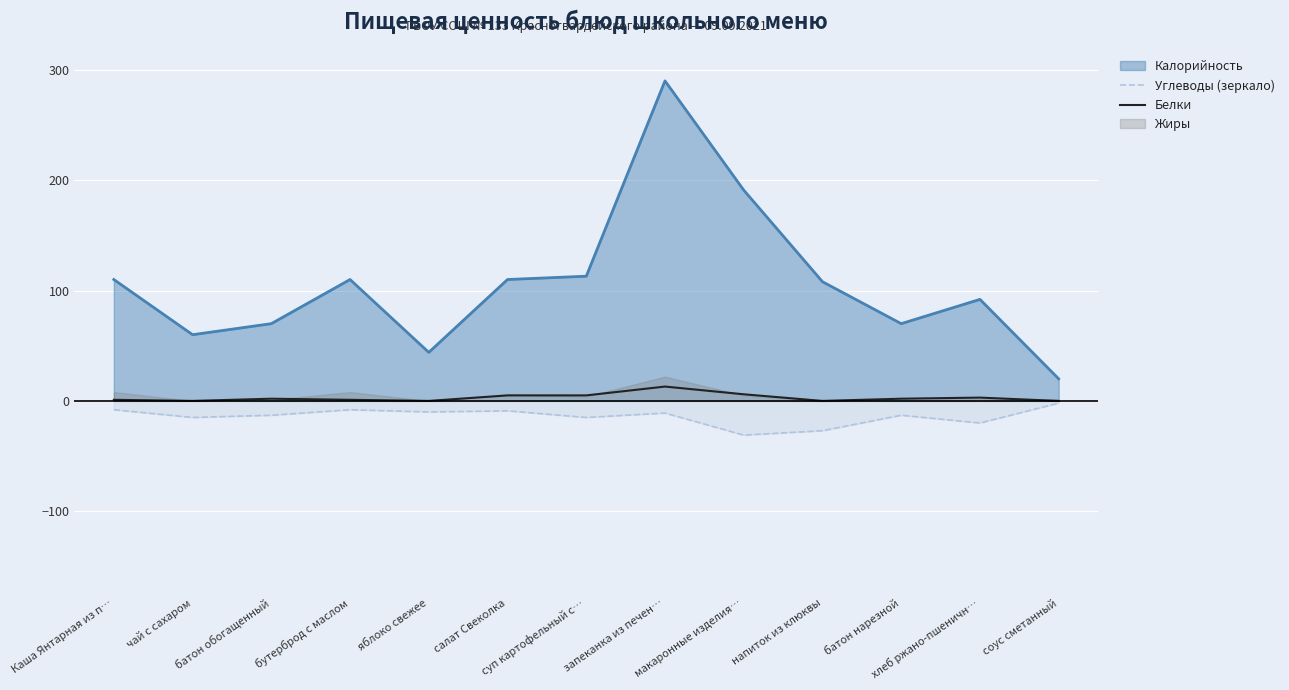

What is the sum of all Белки values?

38